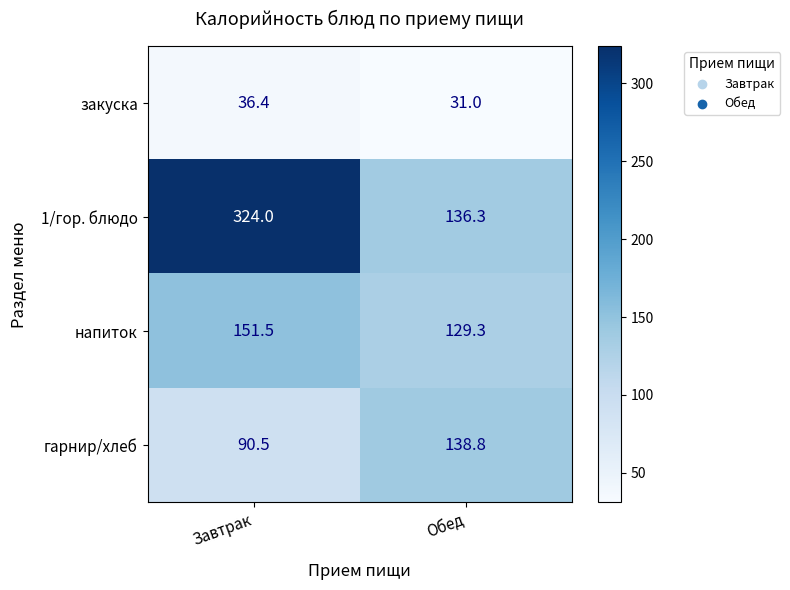

What value does the 1/гор. блюдо series have at Обед?

136.3